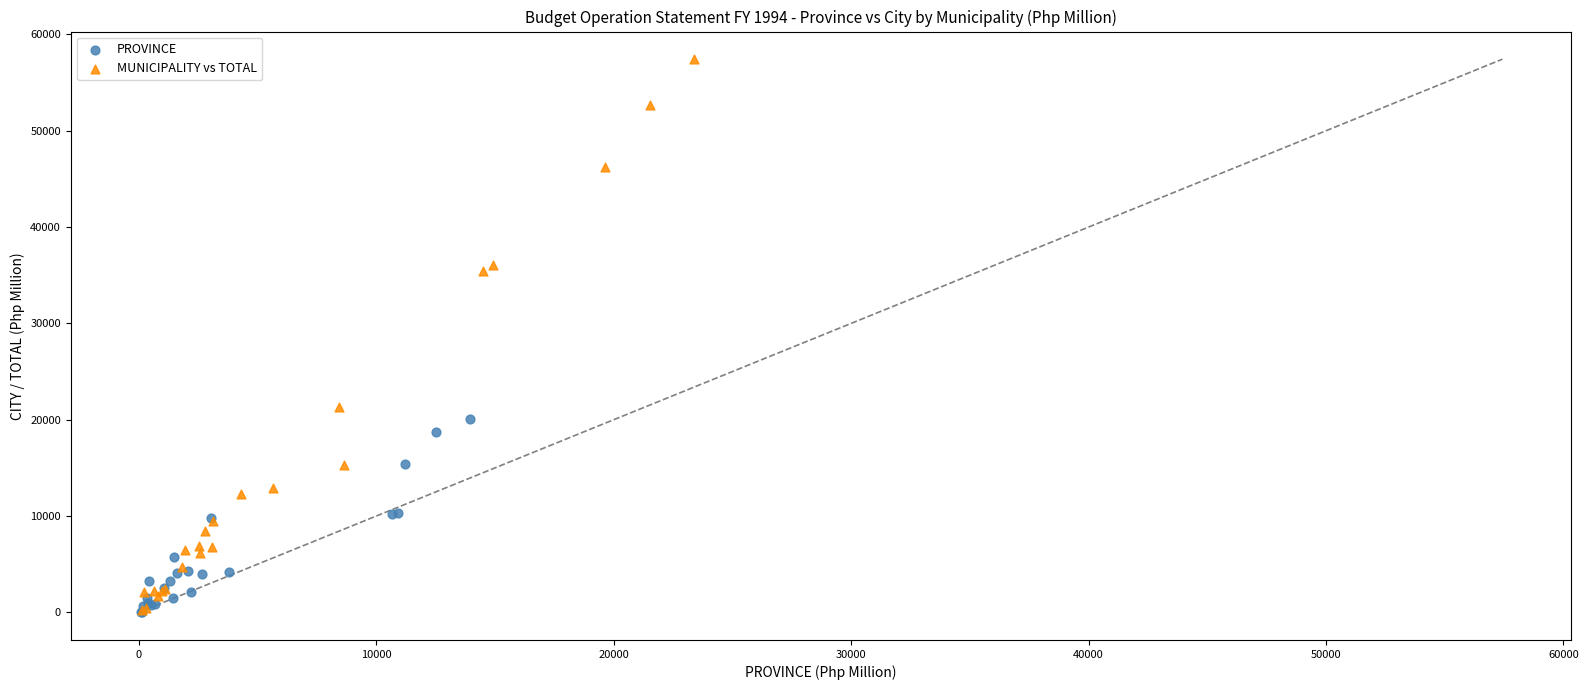

Which series reaches the maximum Y coordinate?

MUNICIPALITY vs TOTAL